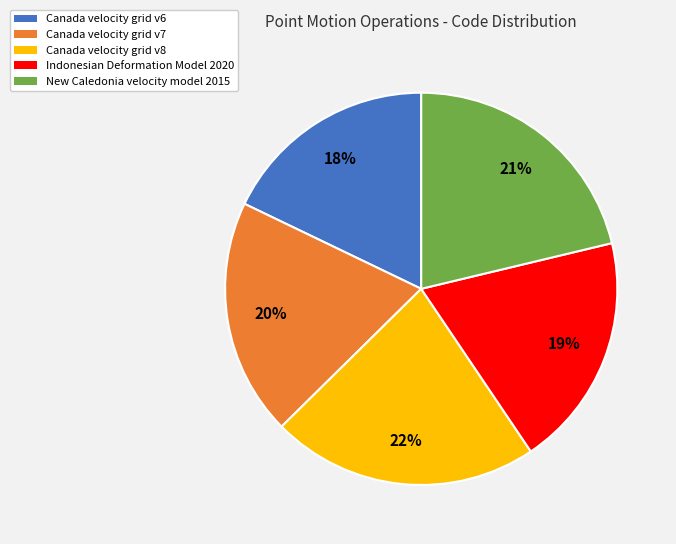

True or false: Canada velocity grid v7 accounts for 20% of the total.

True